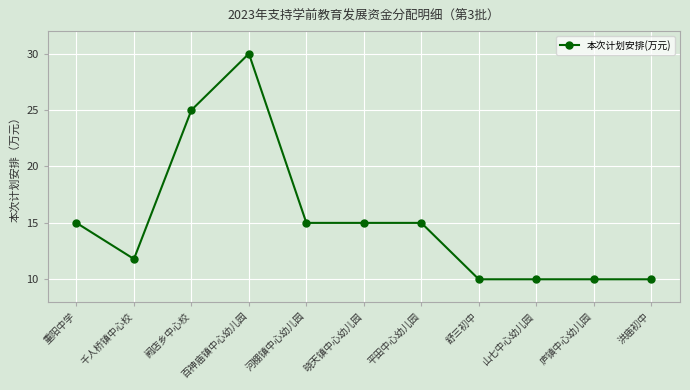

Read the value at 阙店乡中心校.

25.0